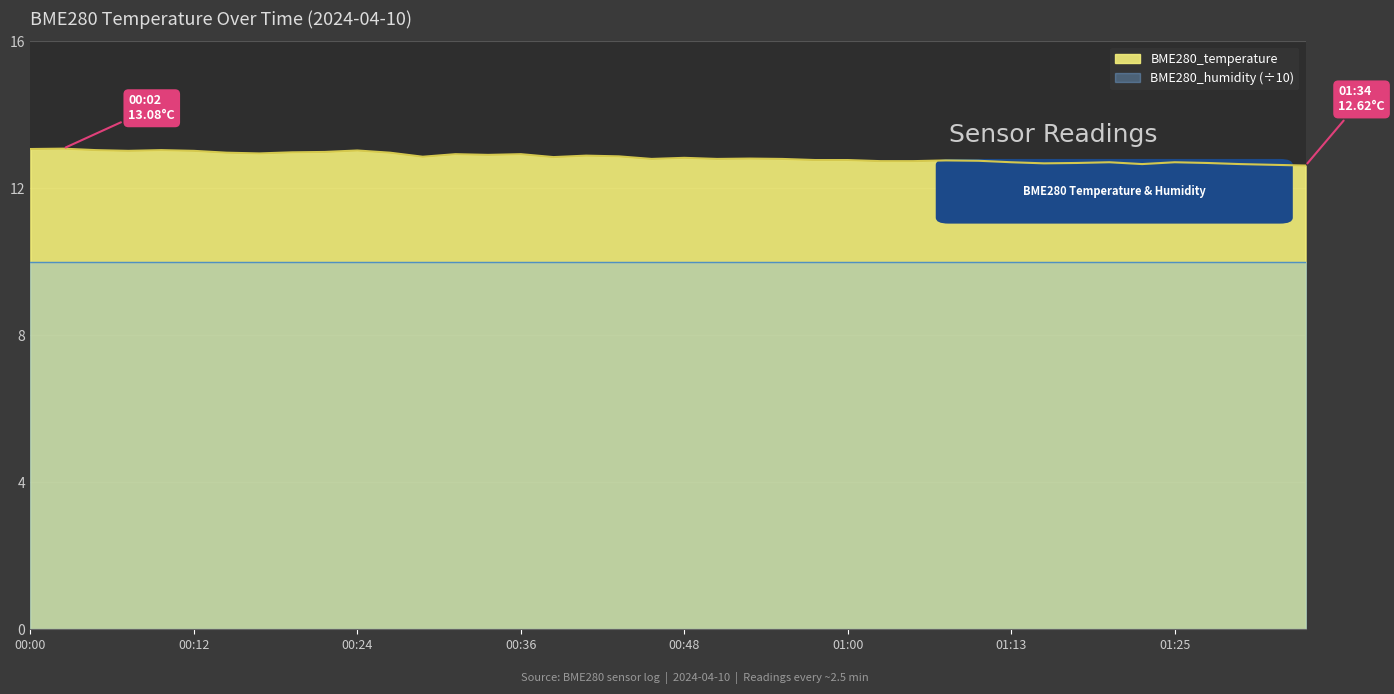

The value at 00:14 is 5.2. True or false?

False